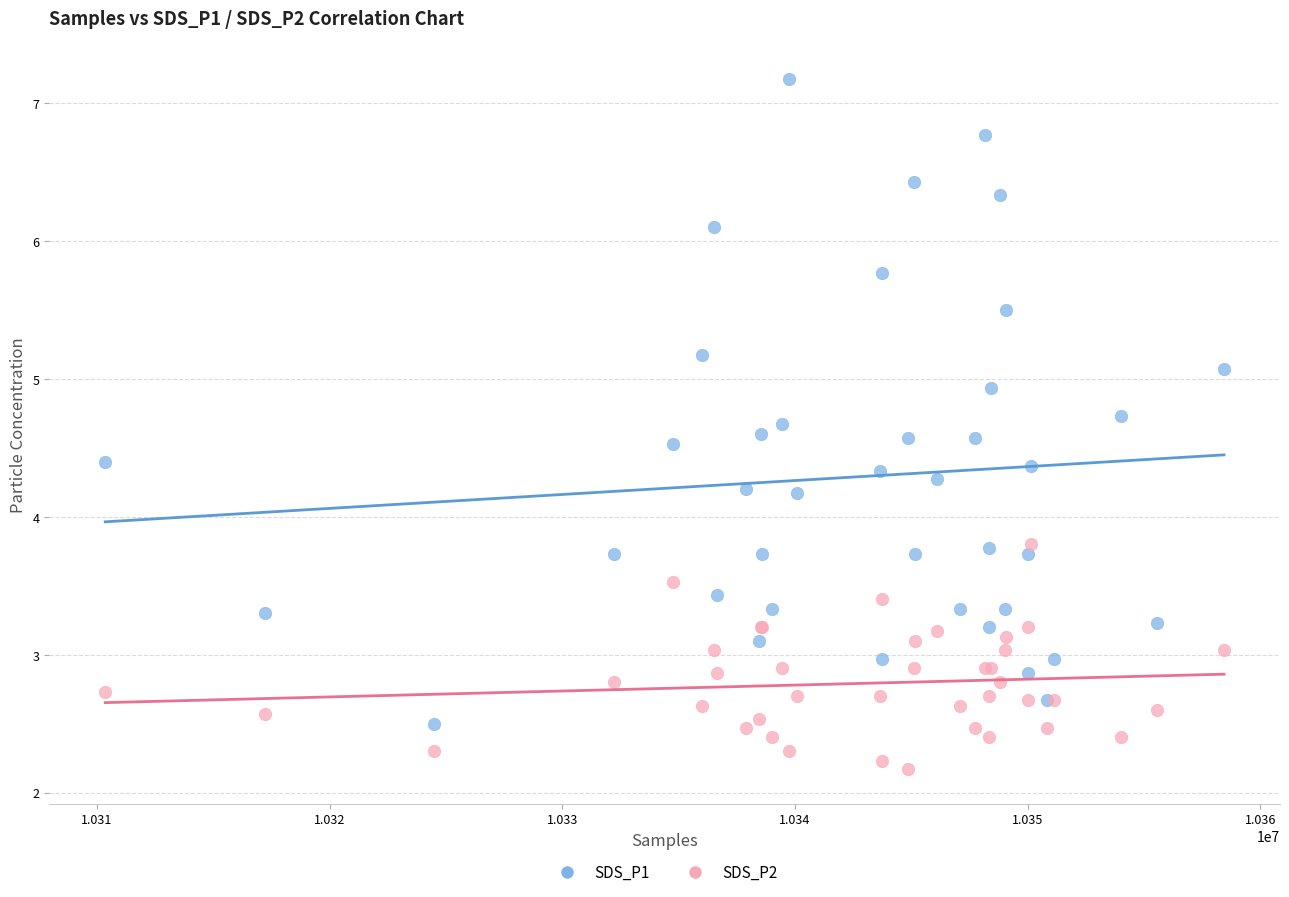

In the SDS_P2 series, what Y value is closest to 2?

2.2